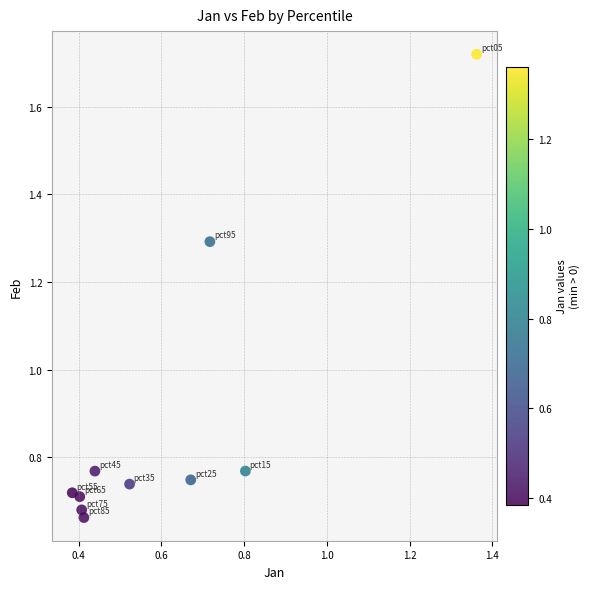

What is the average X value?

0.6